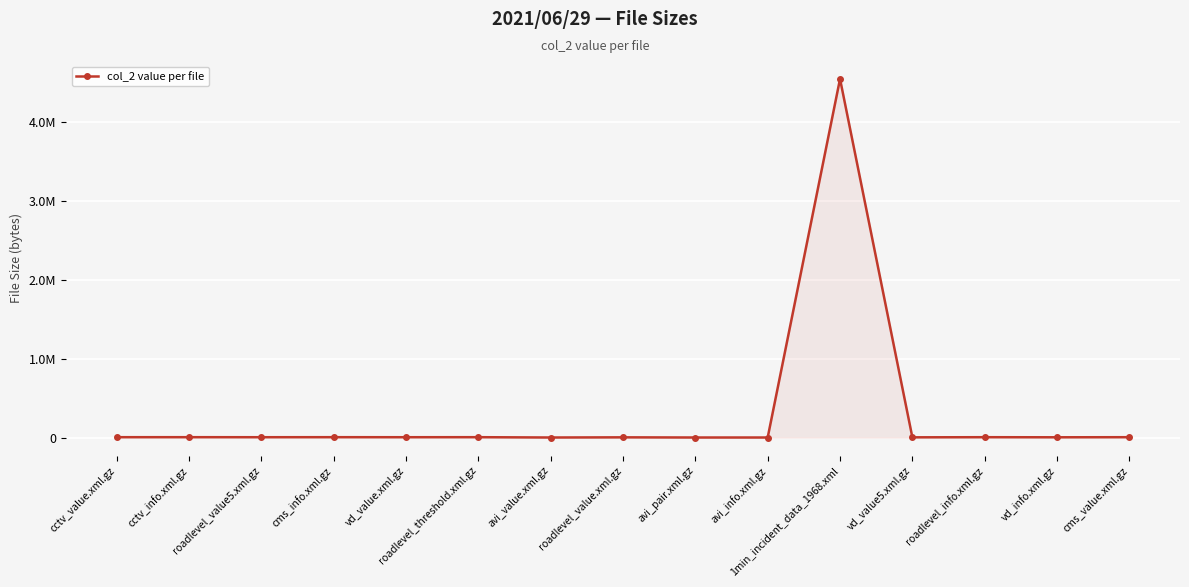

Where is the first local minimum?

roadlevel_value5.xml.gz